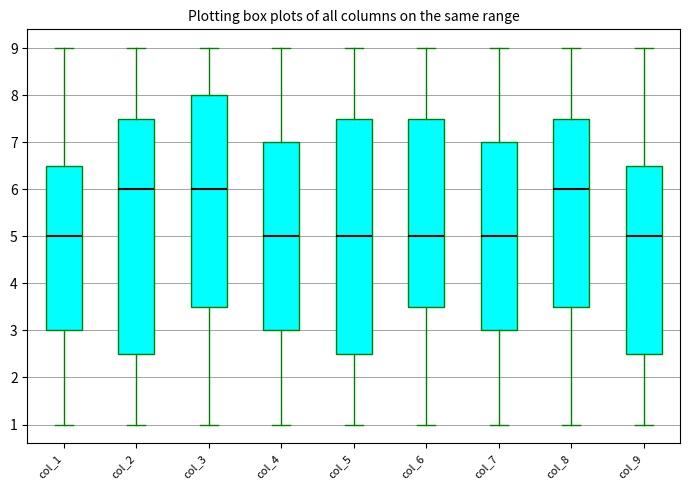

Where is the lower edge of the box for col_2 on the y-axis? The values are not printed on the chart, so give them approximately, as read against the axis.

2.5